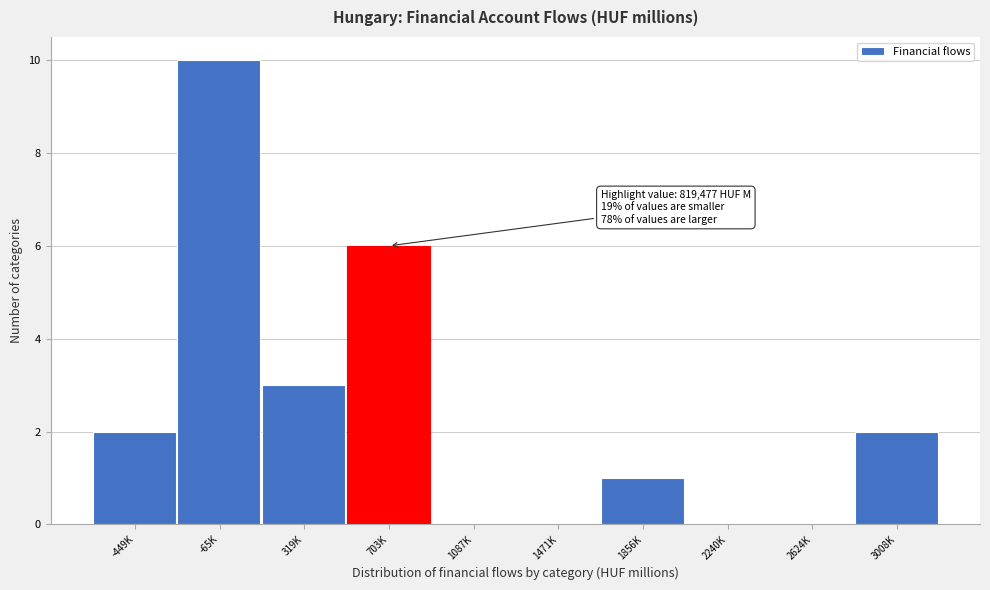

Reading left to right, what are all the values shown in this chart?

-449K=2	-65K=10	319K=3	703K=6	1087K=0	1471K=0	1856K=1	2240K=0	2624K=0	3008K=2